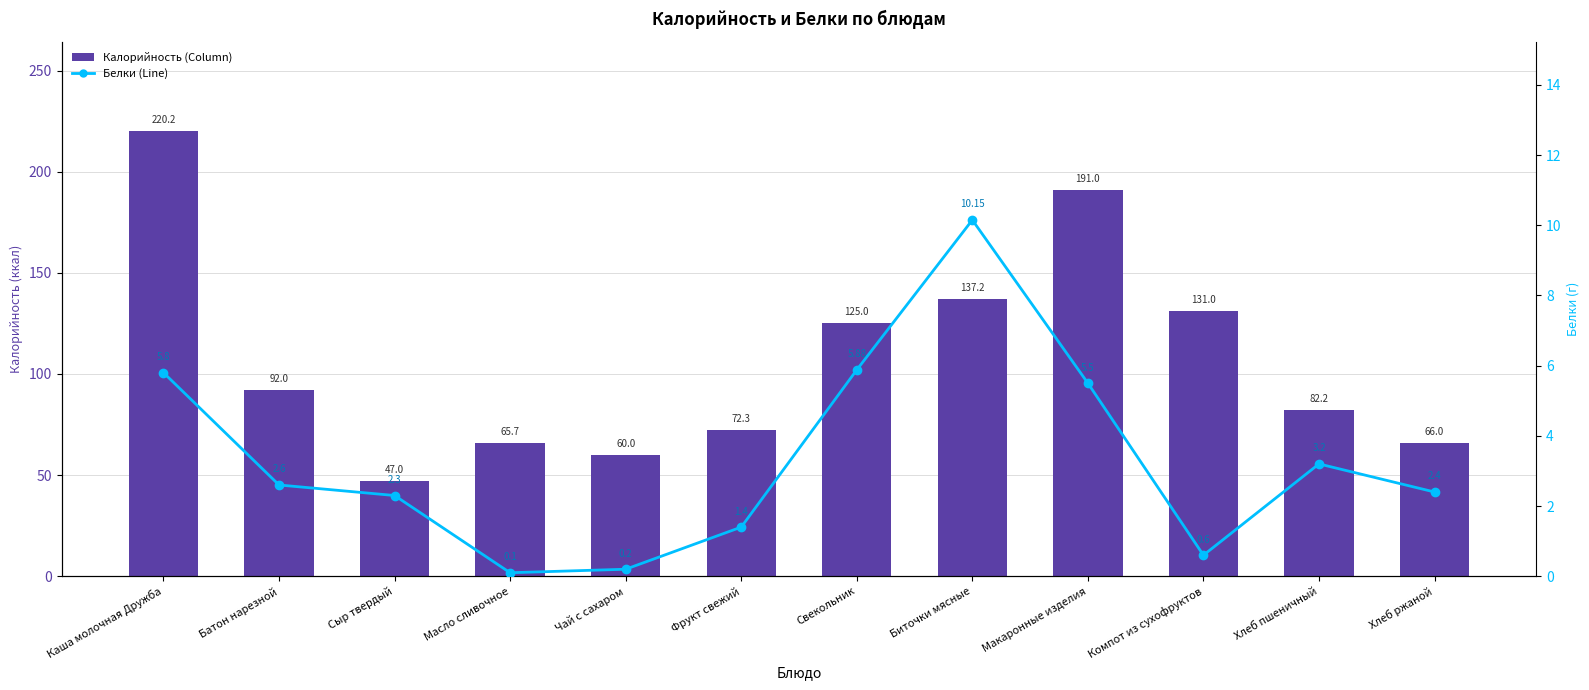

True or false: Калорийность has a value of 10.3 at Сыр твердый.

False